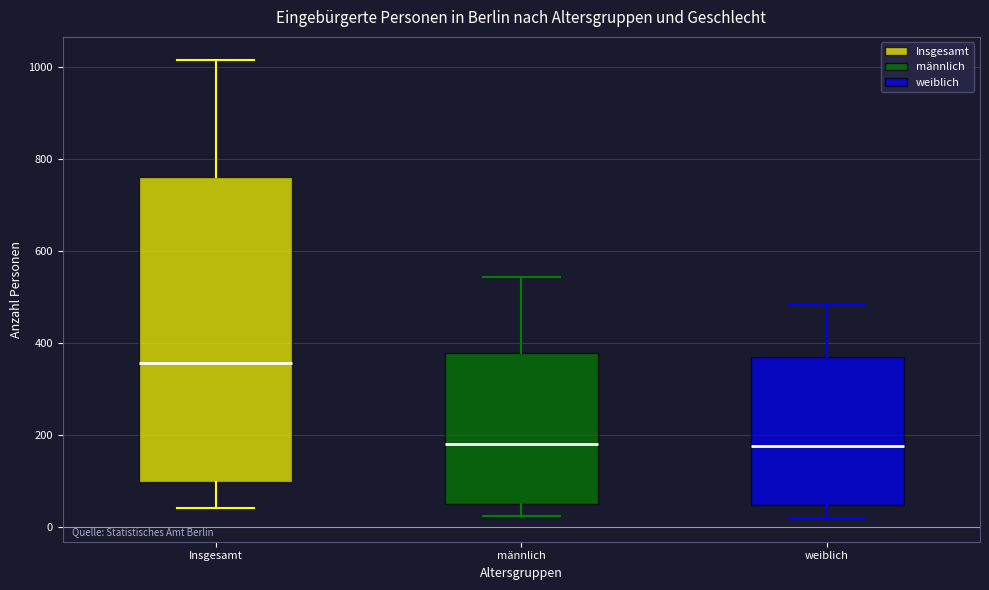

Reading left to right, read every box against the y-axis: the position of its median line, the range the box covers, and the ends of its whiskers. The values are not printed on the chart, so give them approximately, as read against the axis.

Insgesamt: median 360, box 100 to 760, whiskers 40 to 1020
männlich: median 180, box 40 to 380, whiskers 20 to 540
weiblich: median 180, box 40 to 380, whiskers 20 to 480